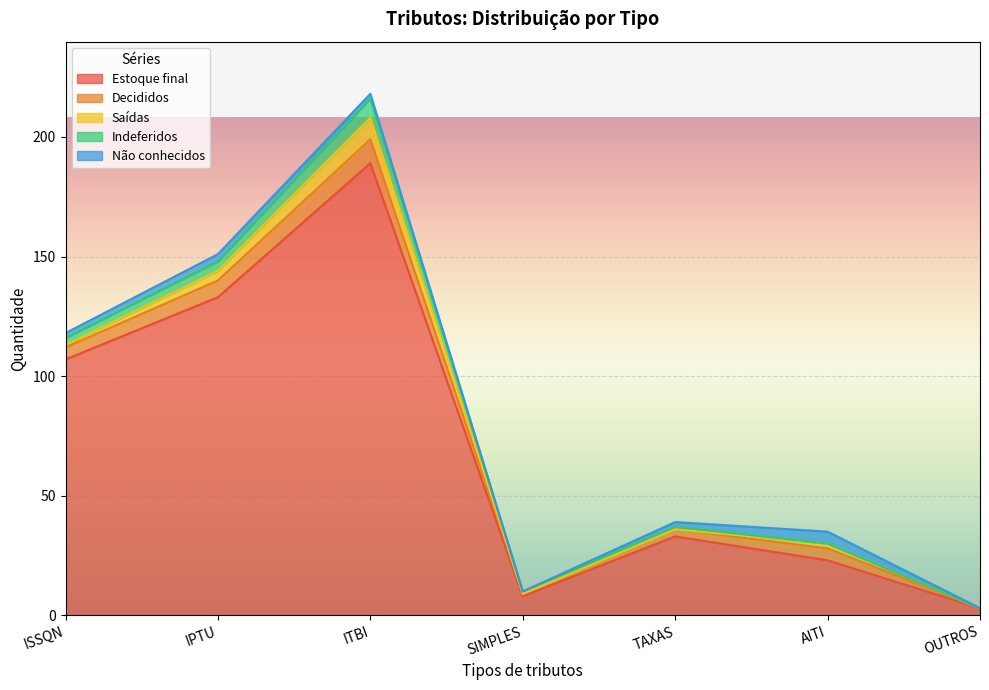

Reading left to right, list all the values displayed in this chart.

Estoque final: 107	133	189	8	33	23	3
Decididos: 5	7	10	1	3	5	0
Saídas: 1	4	9	0	0	2	0
Indeferidos: 3	4	8	1	1	0	0
Não conhecidos: 2	3	2	0	2	5	0